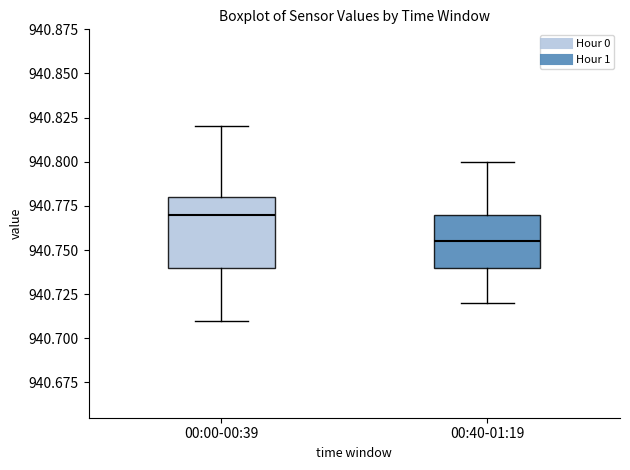

Which box is the tallest, from its lower edge to its upper edge?

00:00-00:39